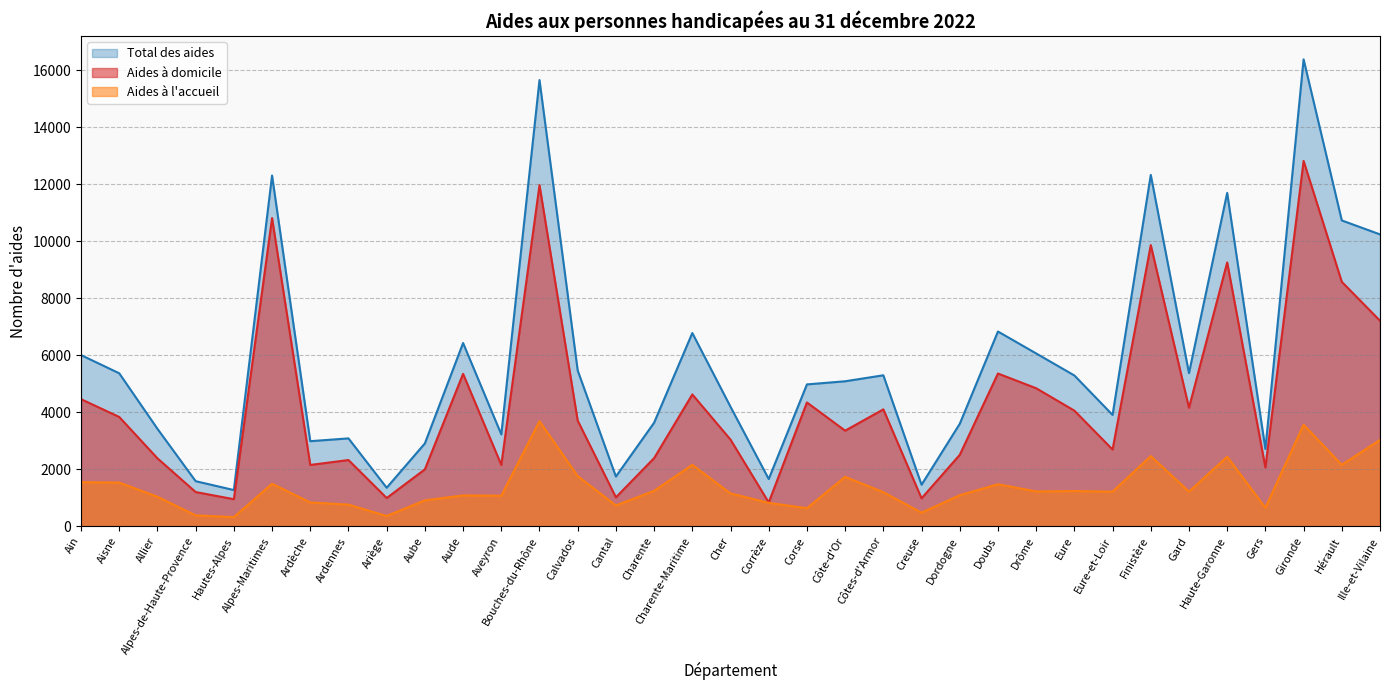

Between Alpes-Maritimes and Bouches-du-Rhône, which series saw the biggest shift?

Total des aides